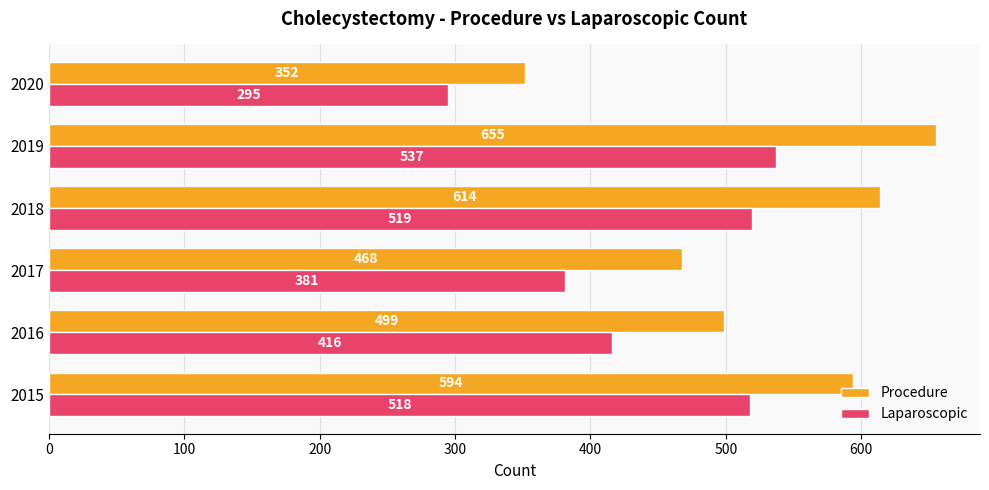

How many series are shown in this chart?

2